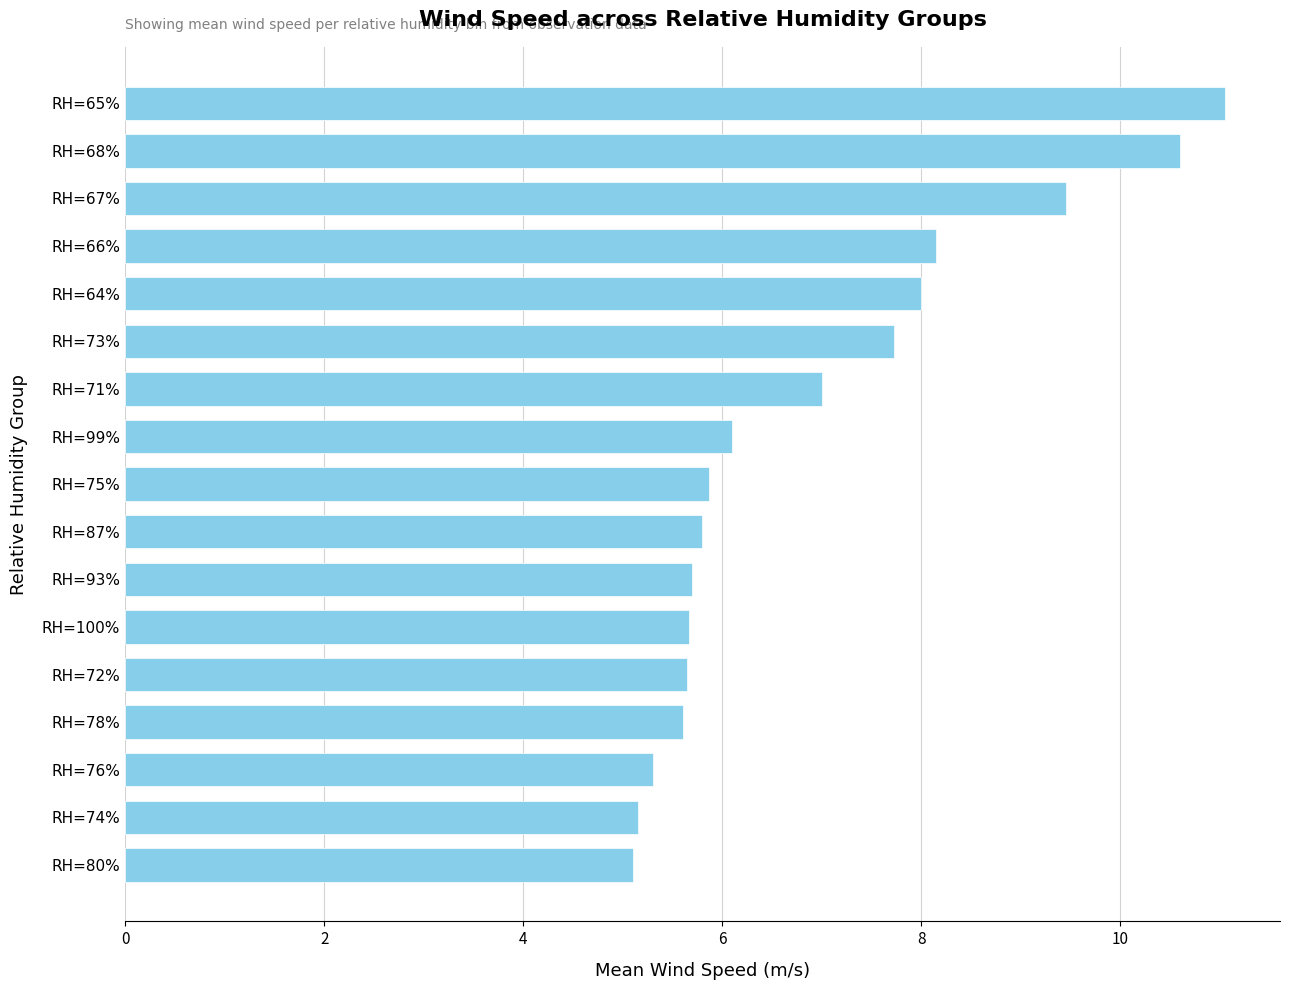

Is it true that the value at RH=72% is 1.6?

False